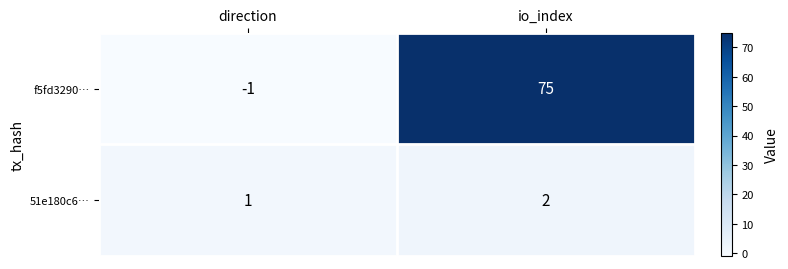

Which series has the largest range (max minus min)?

f5fd3290…